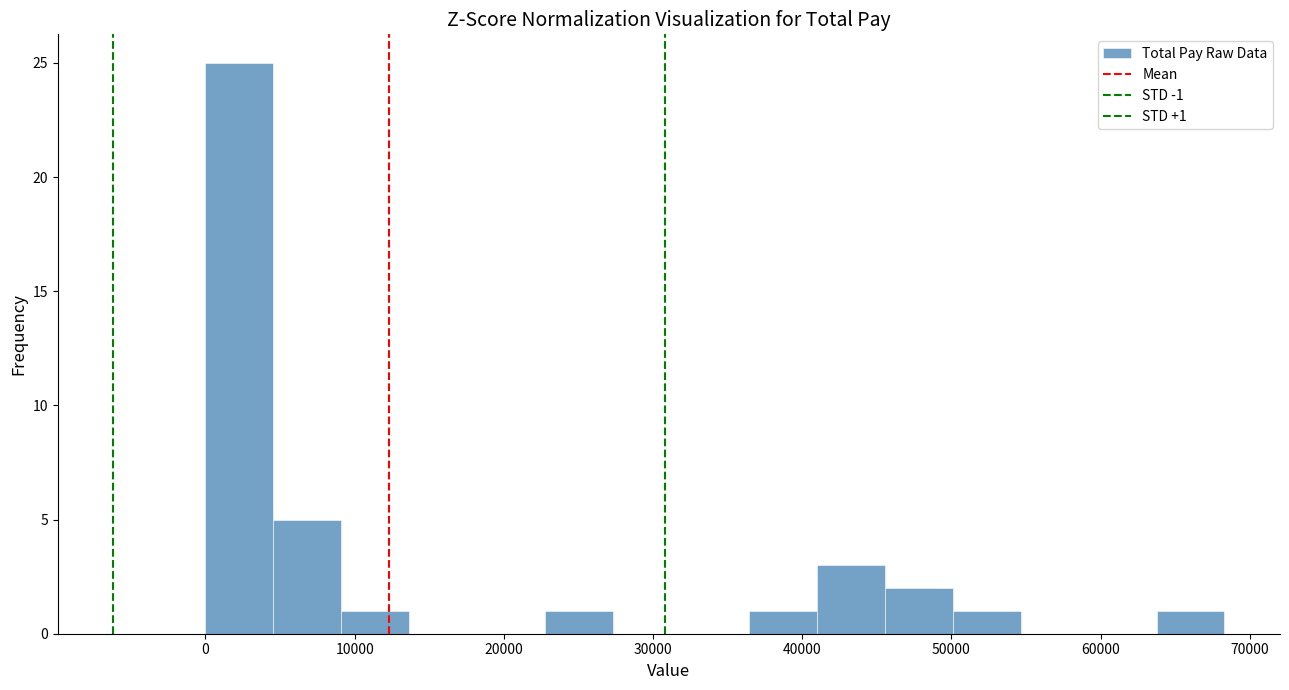

Which range on the x-axis has the tallest bar?

0 to 5000